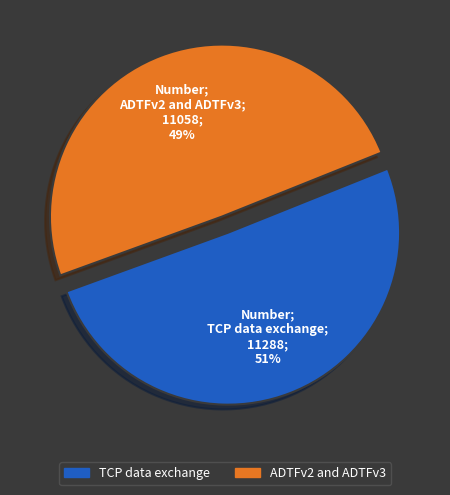

Is there a majority slice in this chart?

Yes